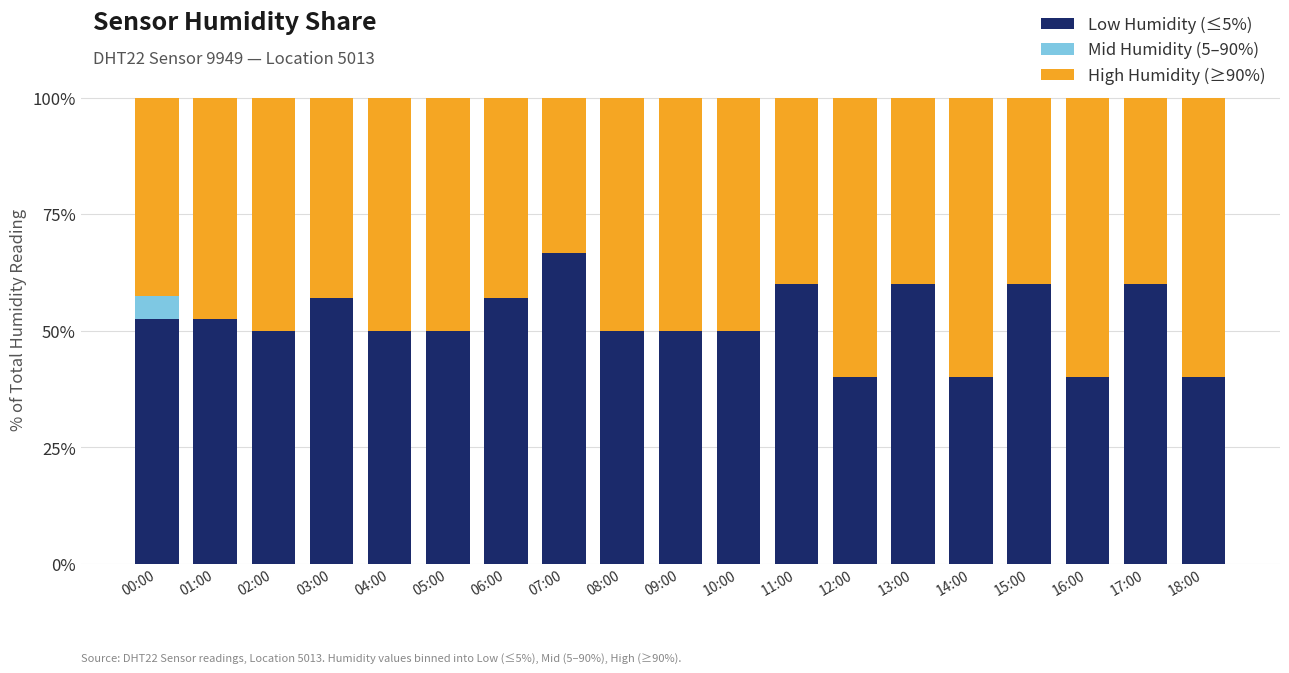

The value of Low Humidity (≤5%) at 04:00 is 50.0. True or false?

True